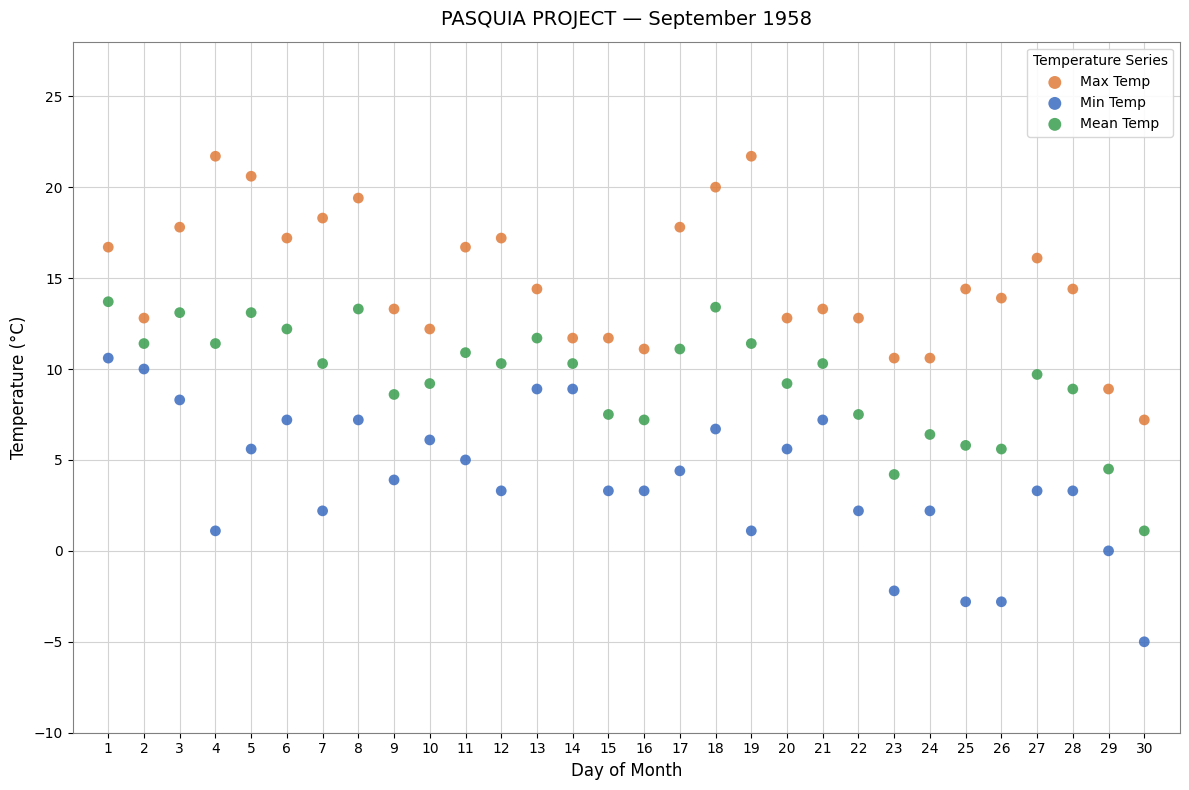

What are all the series names shown in the legend?

Max Temp, Min Temp, Mean Temp